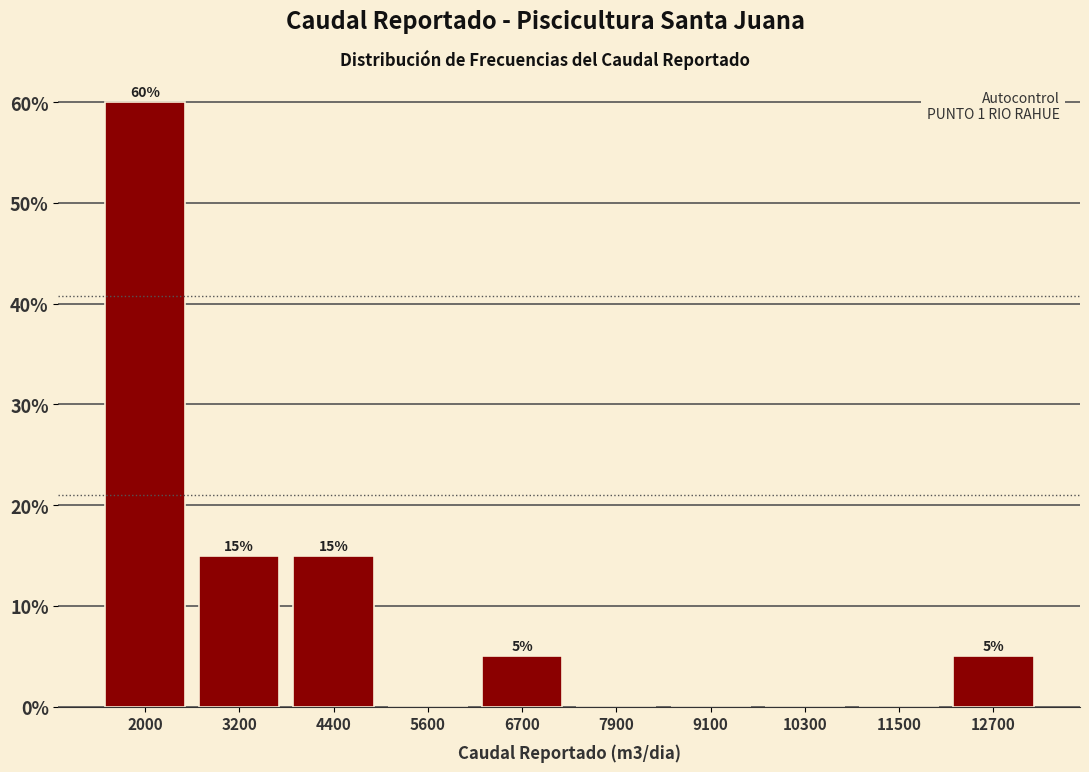

Over which range of the x-axis is the bar tallest?

1400 to 2600